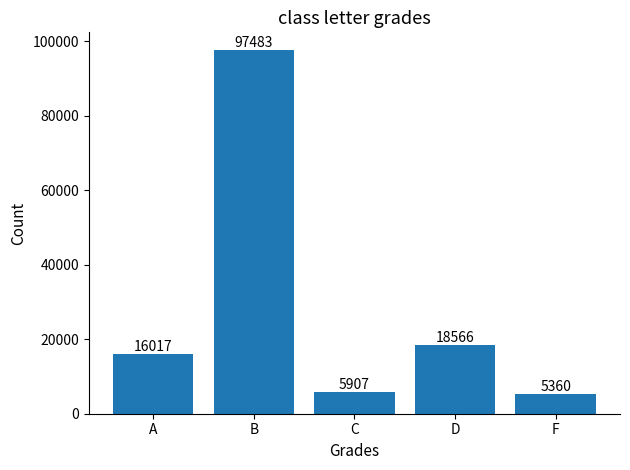

Reading left to right, list all the values displayed in this chart.

A=16017	B=97483	C=5907	D=18566	F=5360